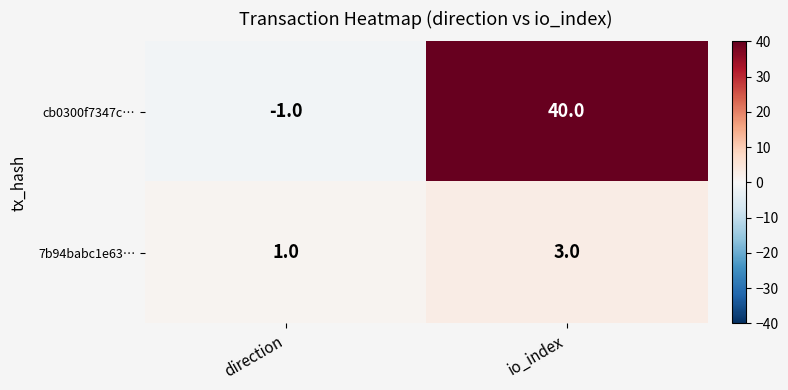

At which label is cb0300f7347c… closest to 19?

direction